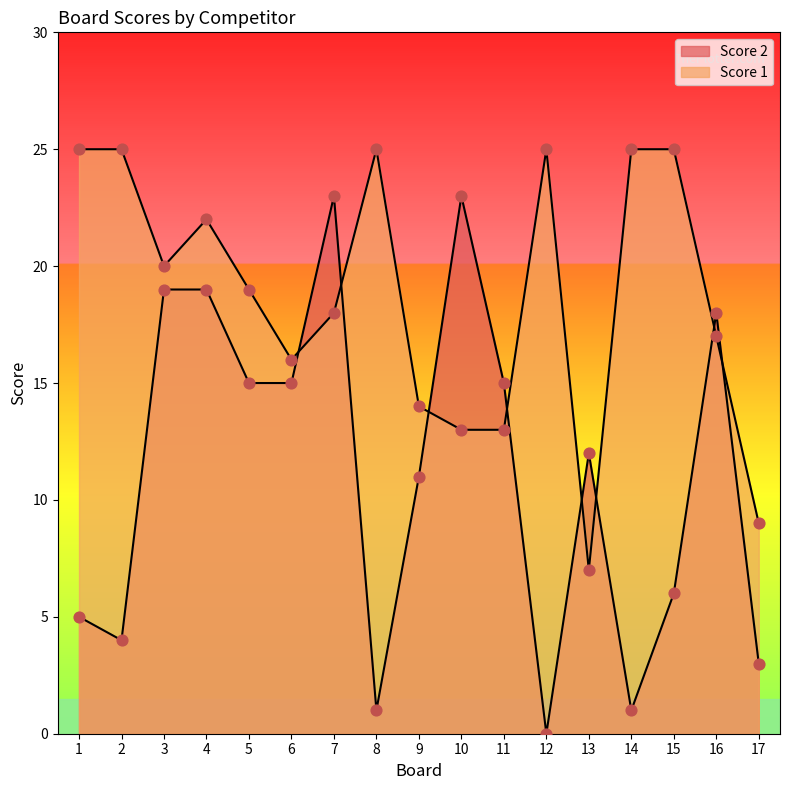

What are all the series names shown in the legend?

Score 1, Score 2